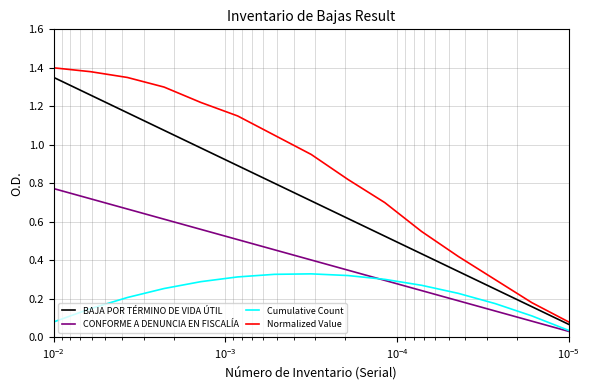

What is the maximum value for CONFORME A DENUNCIA EN FISCALÍA?

0.8